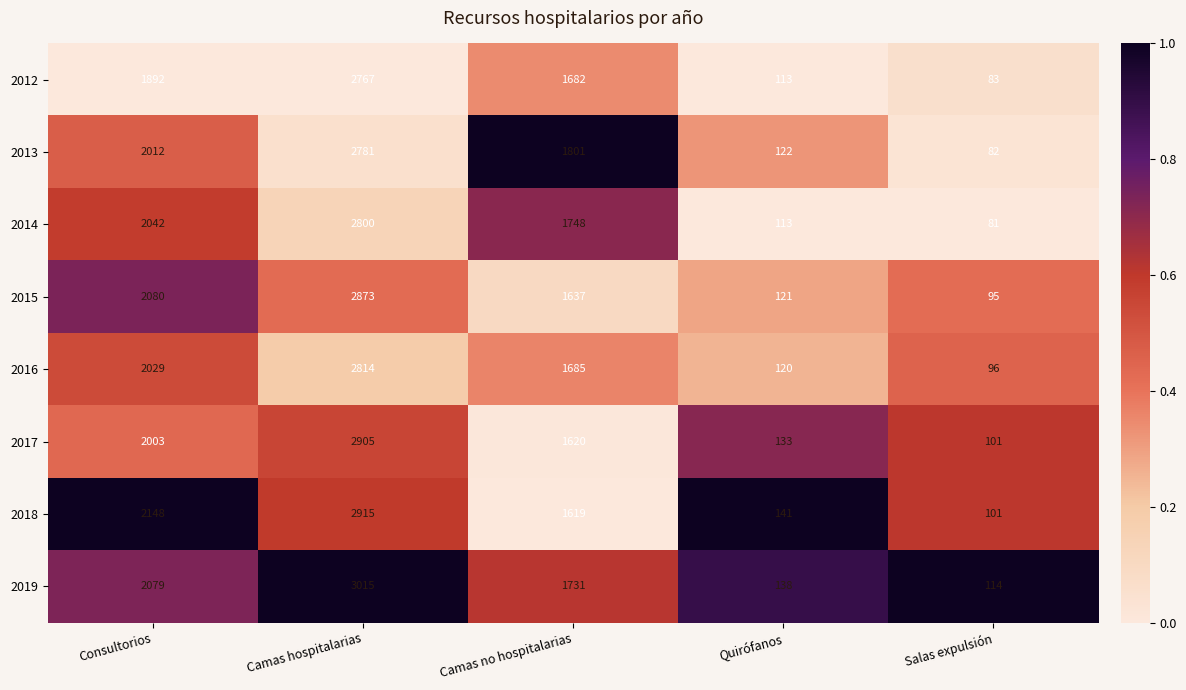

What is the sum of the 2015 values at Camas hospitalarias and Salas expulsión?

2968